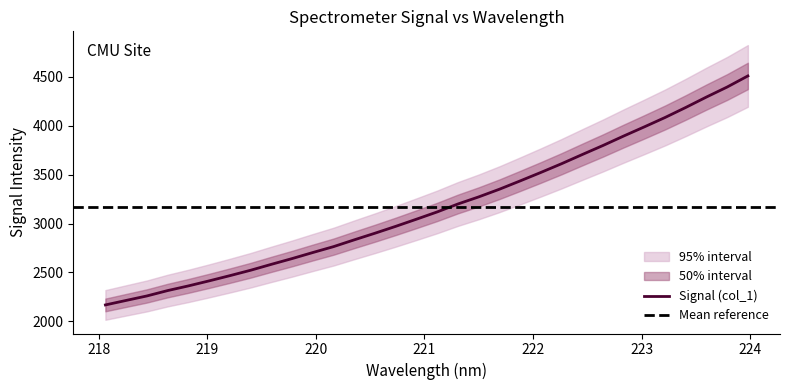

What is the maximum value for Signal (col_1)?

4509.6